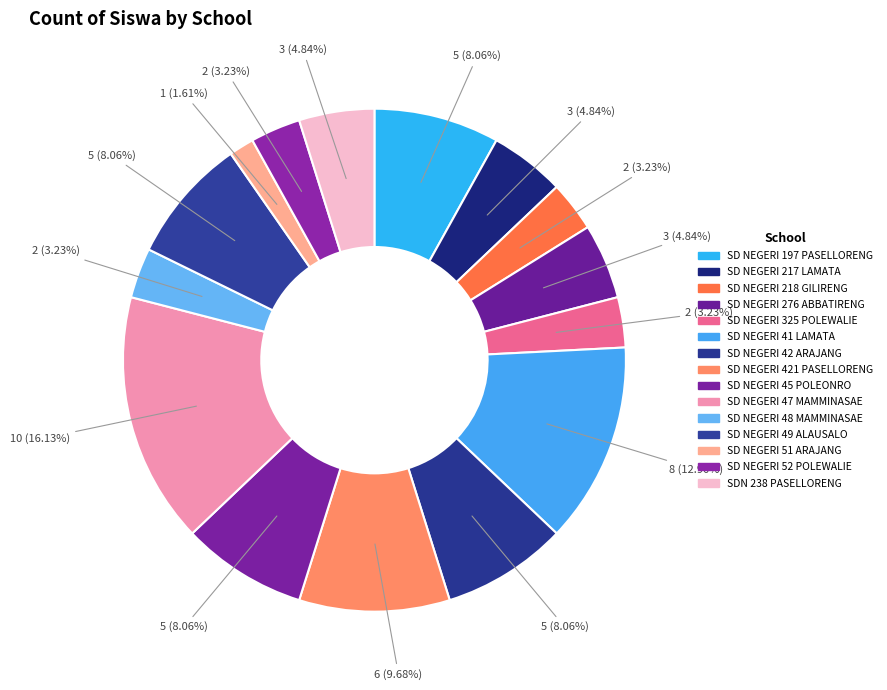

Which has a higher value, SD NEGERI 217 LAMATA or SD NEGERI 48 MAMMINASAE?

SD NEGERI 217 LAMATA